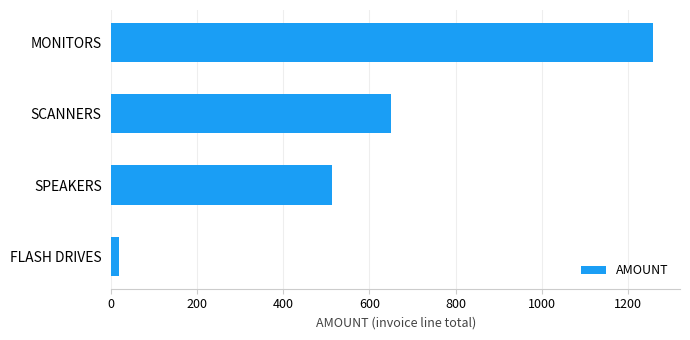

Is it true that the value at MONITORS is 365.6?

False